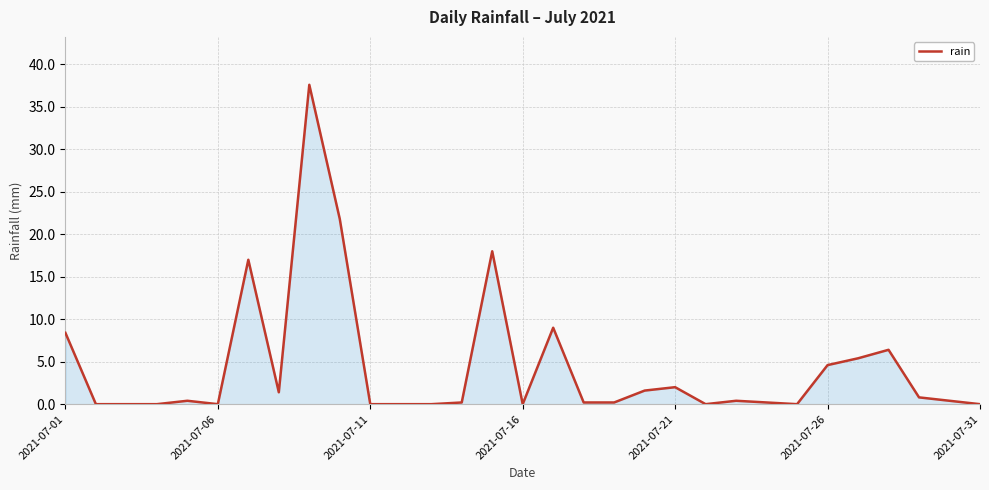

What is the greatest value displayed?

37.6